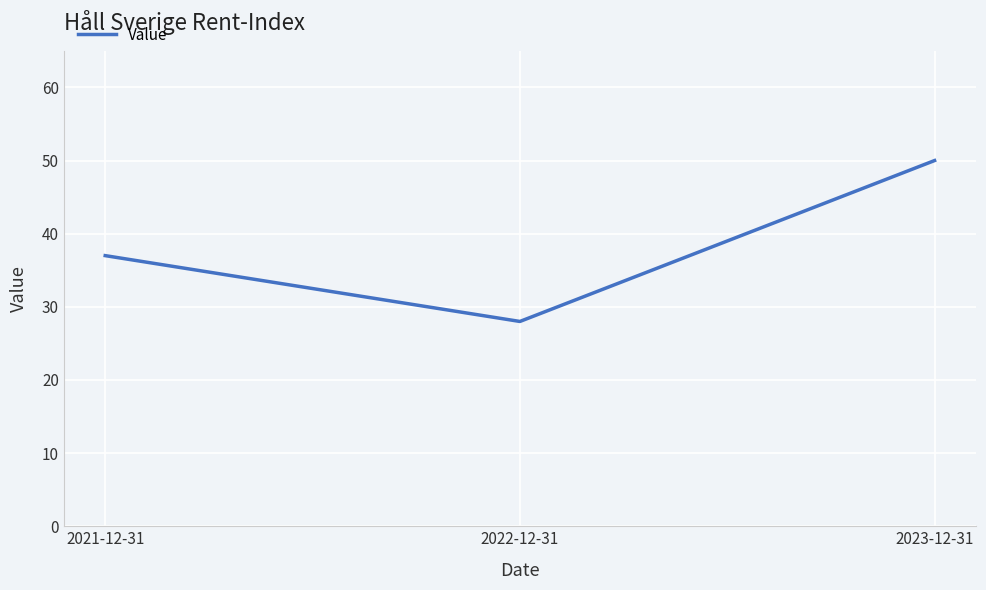

Reading left to right, transcribe all the data shown in this chart.

37	28	50